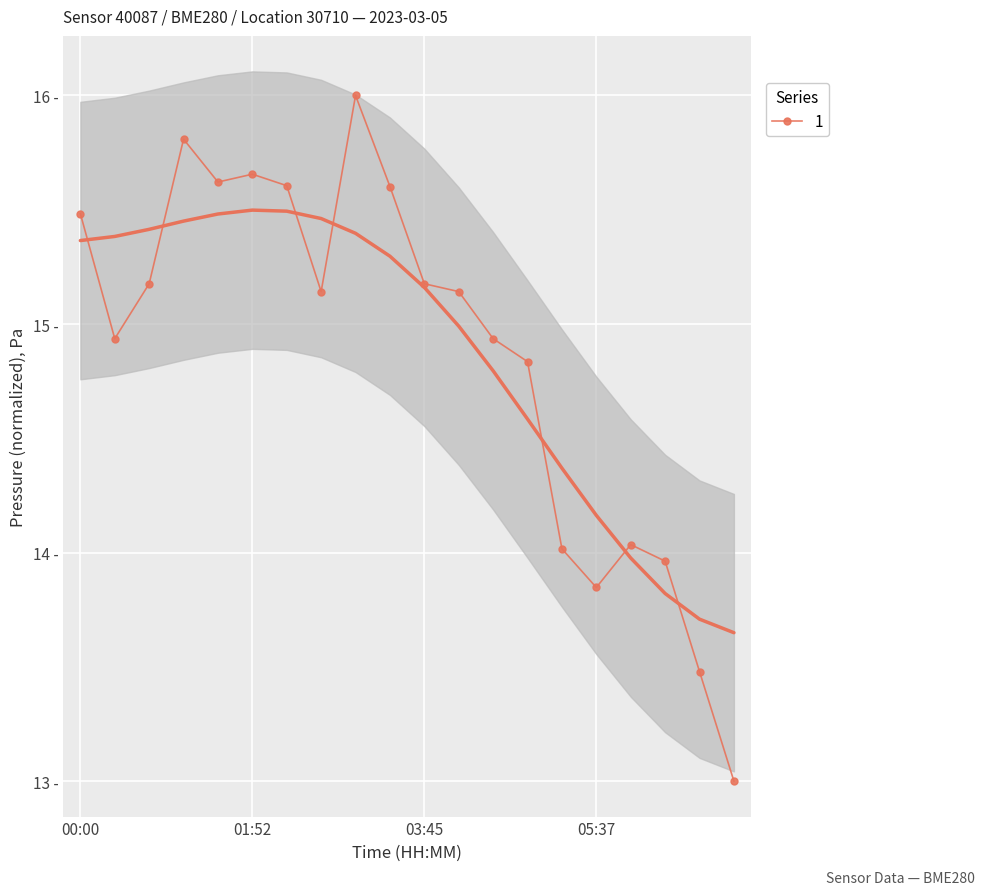

How many points are higher than both their immediate neighbors (excluding endpoints)?

4